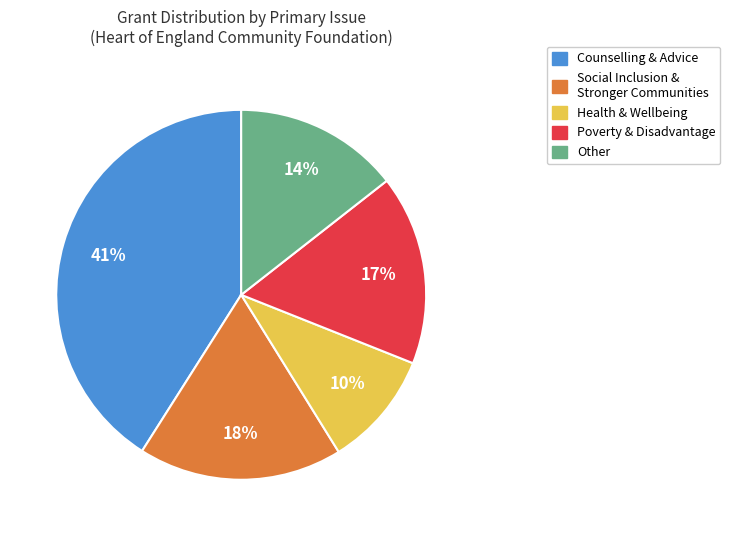

To the nearest percent, what is the difference between the largest and smallest slice percentages?

31%